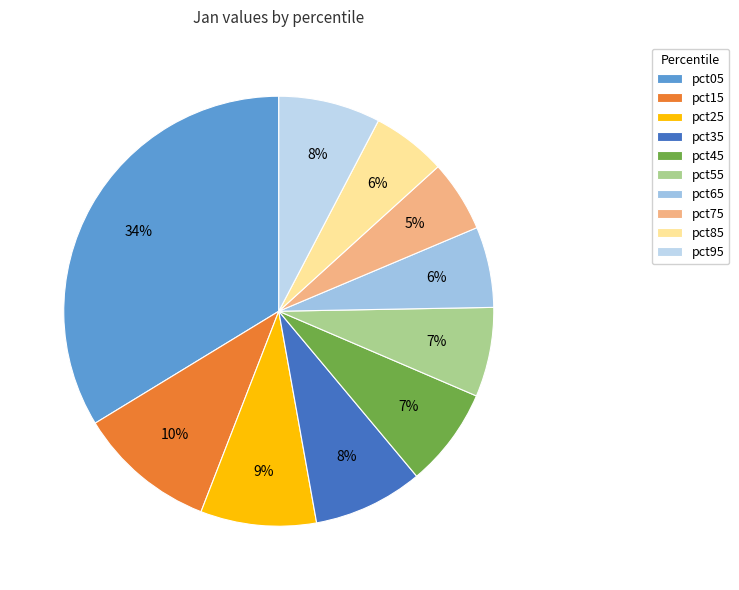

To the nearest percent, what portion does pct05 represent?

34%